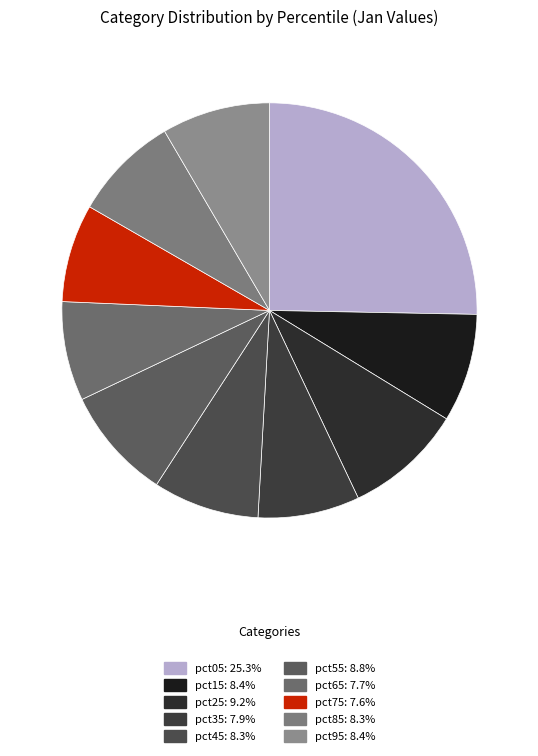

Is it true that pct95 is 1% of the pie?

False